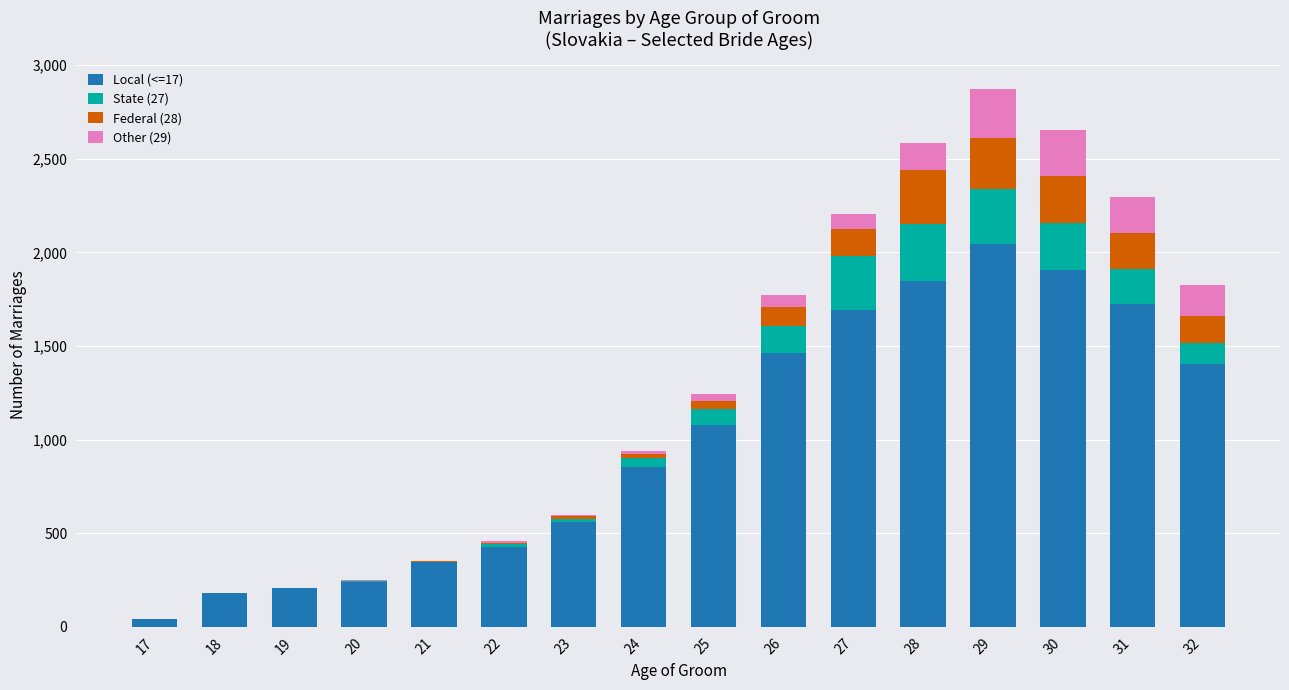

What is the average value of the Federal (28) series?

92